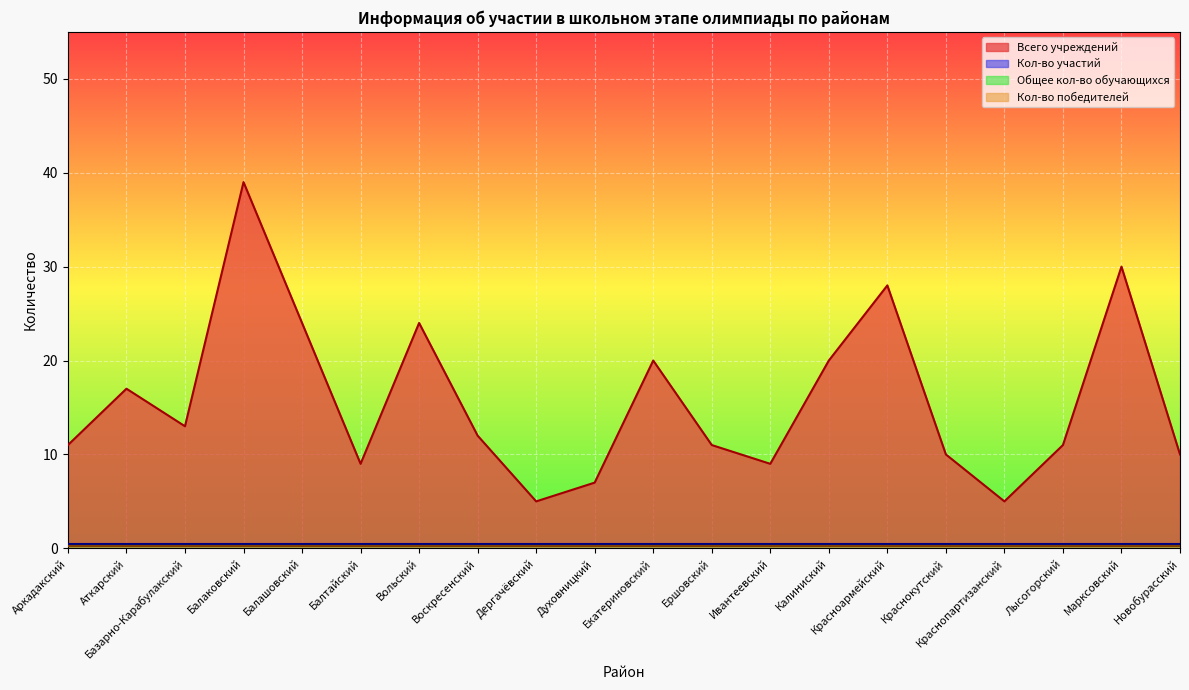

List the labels in order of Кол-во участий value, smallest first.

Аркадакский, Аткарский, Базарно-Карабулакский, Балаковский, Балашовский, Балтайский, Вольский, Воскресенский, Дергачёвский, Духовницкий, Екатериновский, Ершовский, Ивантеевский, Калиниский, Красноармейский, Краснокутский, Краснопартизанский, Лысогорский, Марксовский, Новобурасский